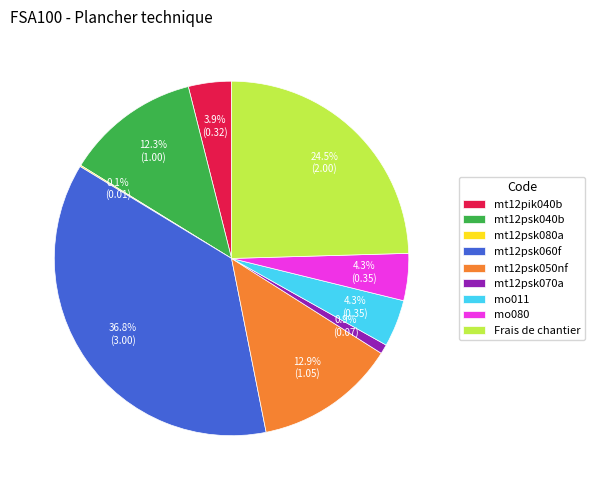

What percentage do mt12psk060f and mt12pik040b together represent?

40.7%